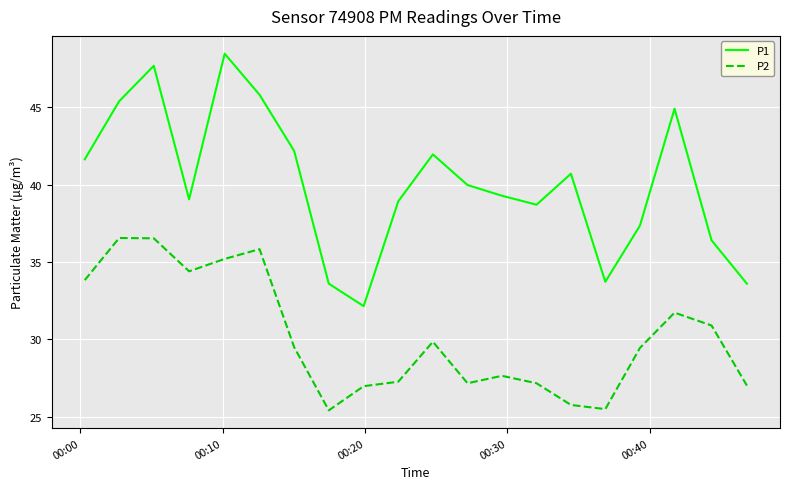

Which series has the widest spread of values?

P1